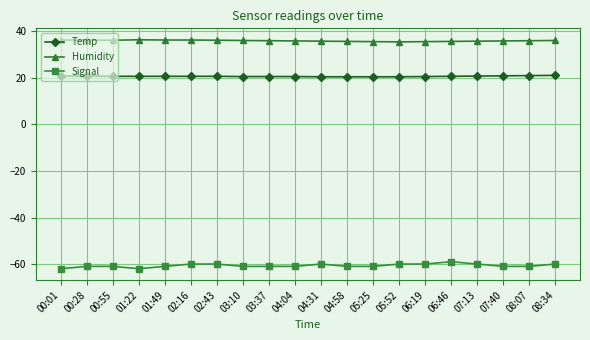

What is the maximum value for Signal?

-59.0